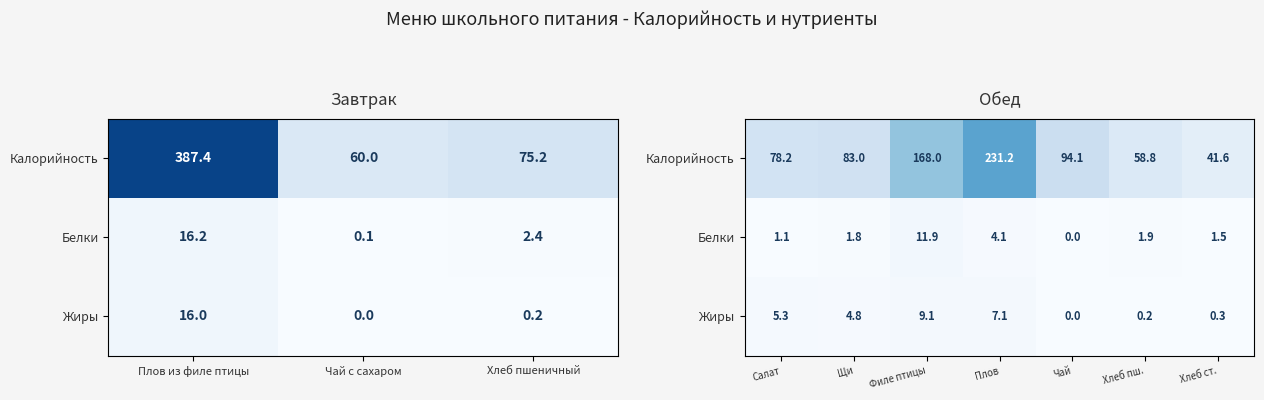

What is the average value of the Белки series?

3.2